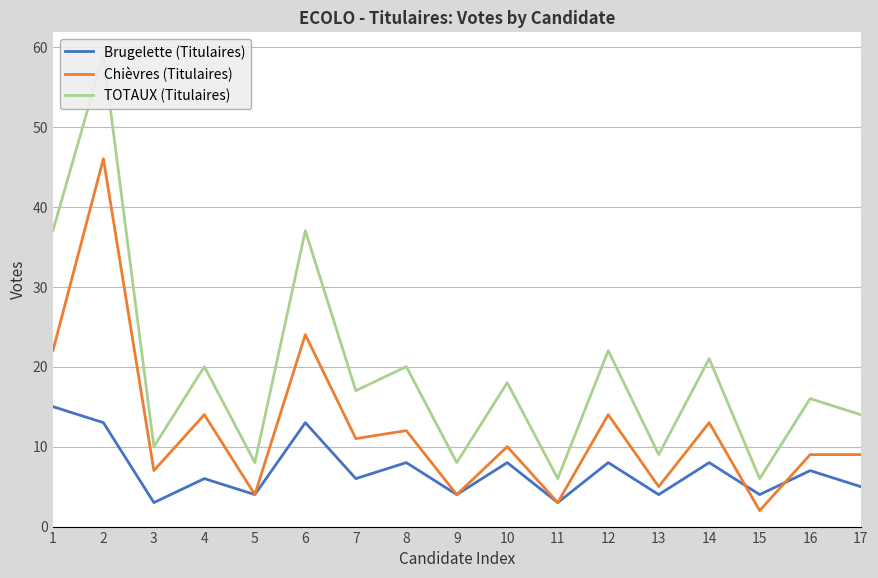

Reading right to left, extract all data points from this chart.

Brugelette (Titulaires): 17=5	16=7	15=4	14=8	13=4	12=8	11=3	10=8	9=4	8=8	7=6	6=13	5=4	4=6	3=3	2=13	1=15
Chièvres (Titulaires): 17=9	16=9	15=2	14=13	13=5	12=14	11=3	10=10	9=4	8=12	7=11	6=24	5=4	4=14	3=7	2=46	1=22
TOTAUX (Titulaires): 17=14	16=16	15=6	14=21	13=9	12=22	11=6	10=18	9=8	8=20	7=17	6=37	5=8	4=20	3=10	2=59	1=37